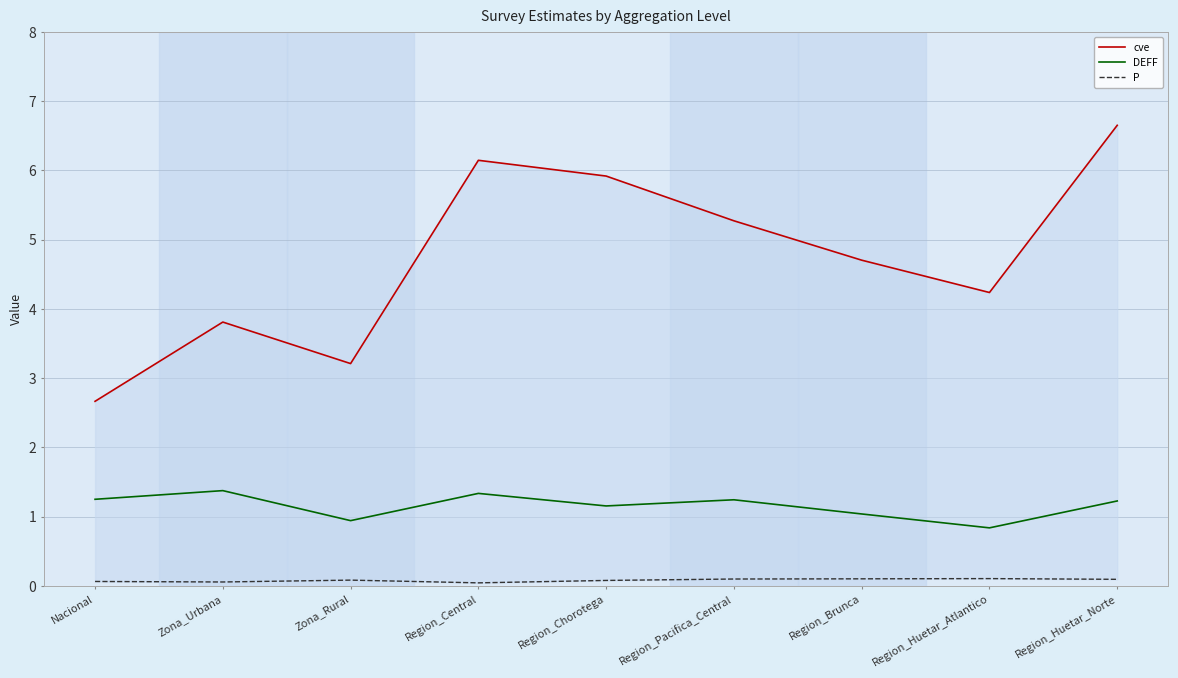

True or false: P and DEFF intersect in this chart.

False